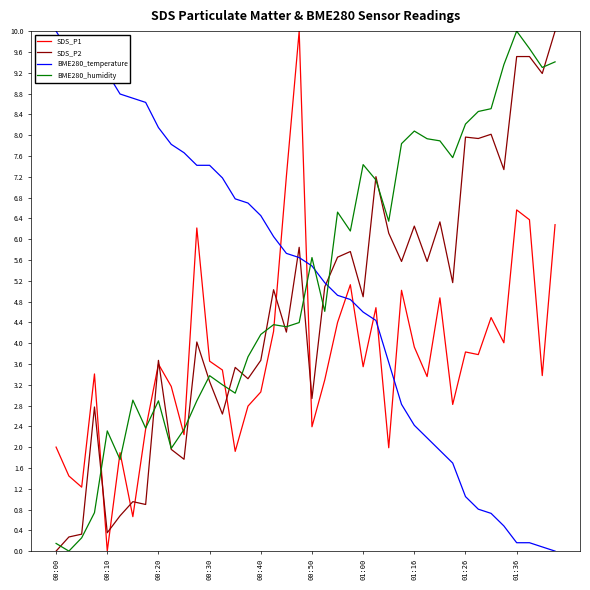

What is the difference between the second highest and second lowest values in the SDS_P1 series?

6.5